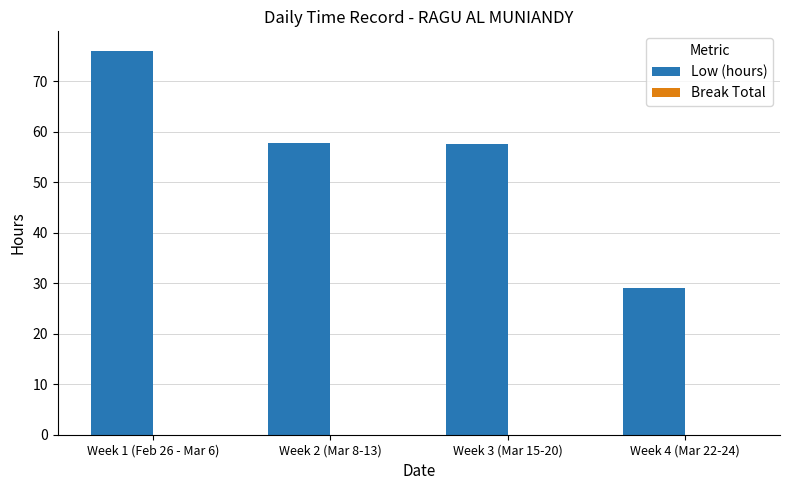

What is the change in value from Week 1 (Feb 26 - Mar 6) to Week 3 (Mar 15-20)?

-18.5